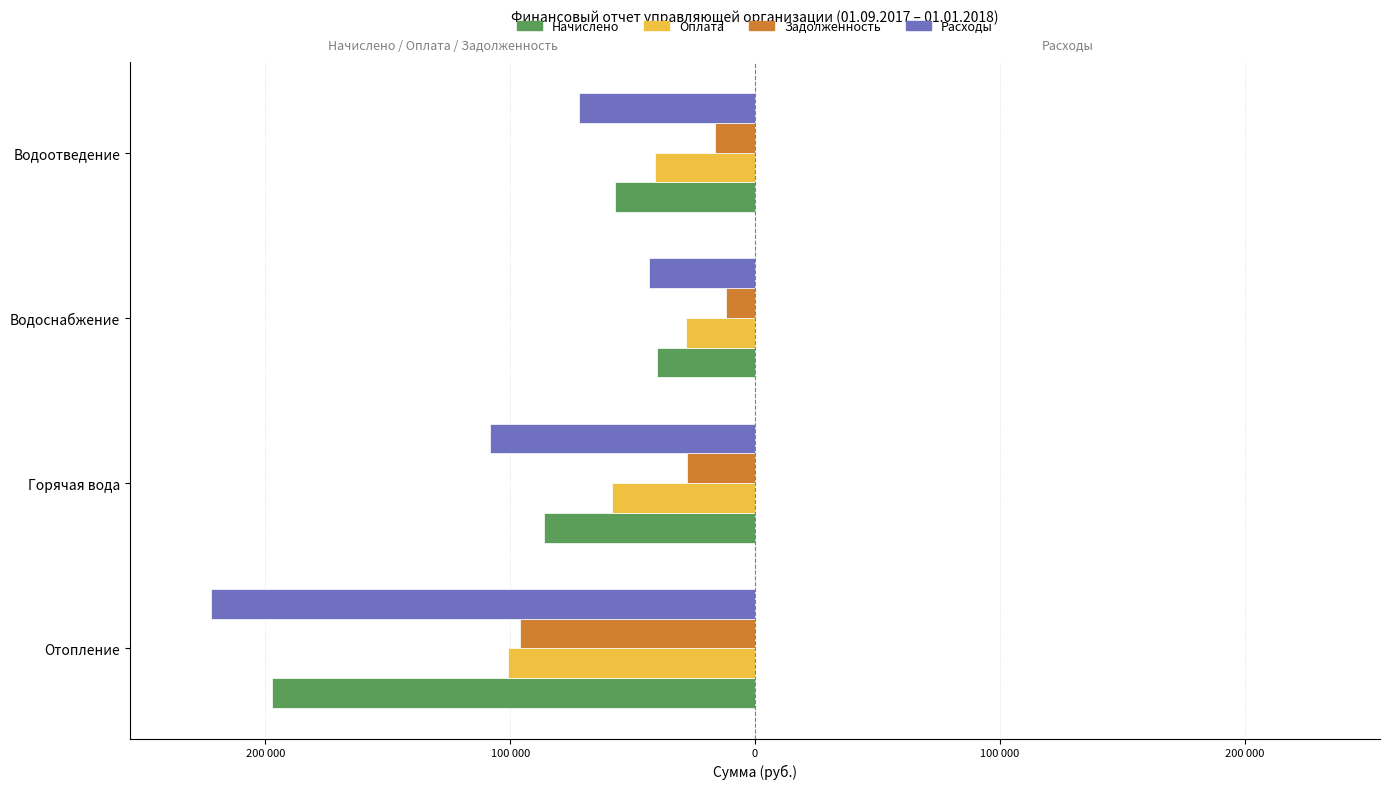

Which series has the widest spread of values?

Расходы